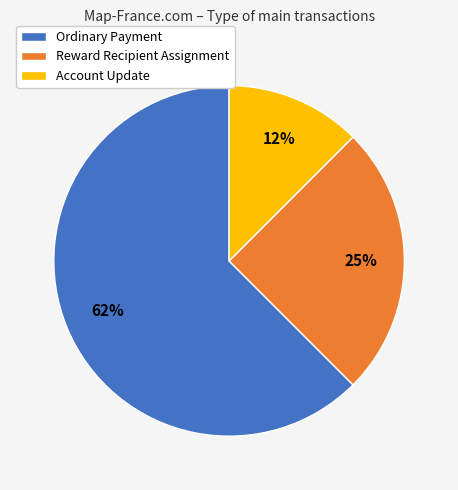

Rank the categories by value from highest to lowest.

Ordinary Payment, Reward Recipient Assignment, Account Update